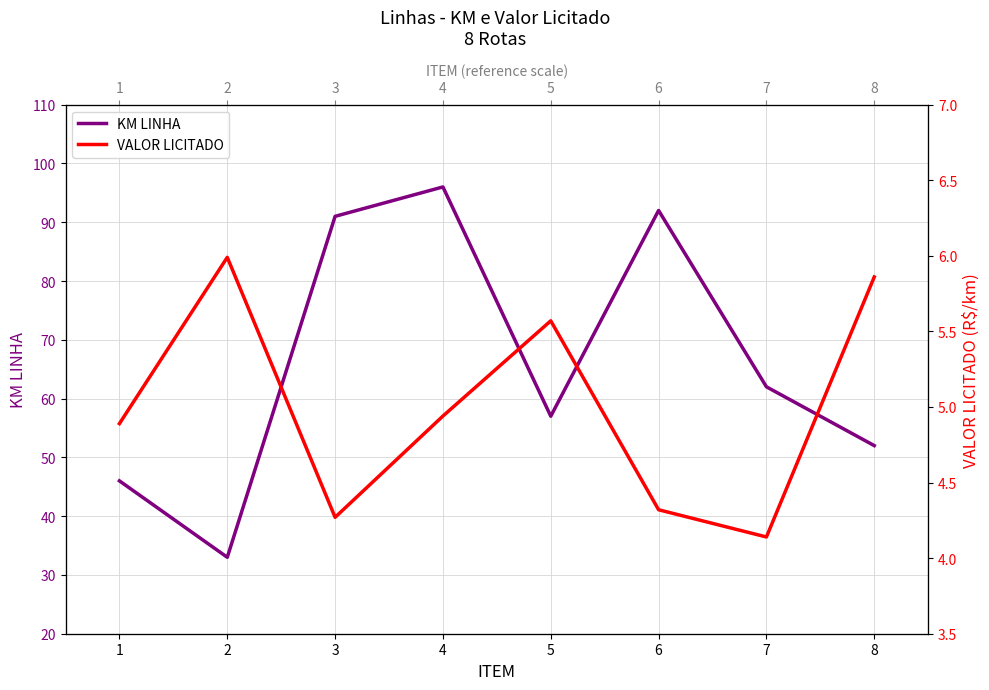

Rank the series by their average value, from highest to lowest.

KM LINHA, VALOR LICITADO